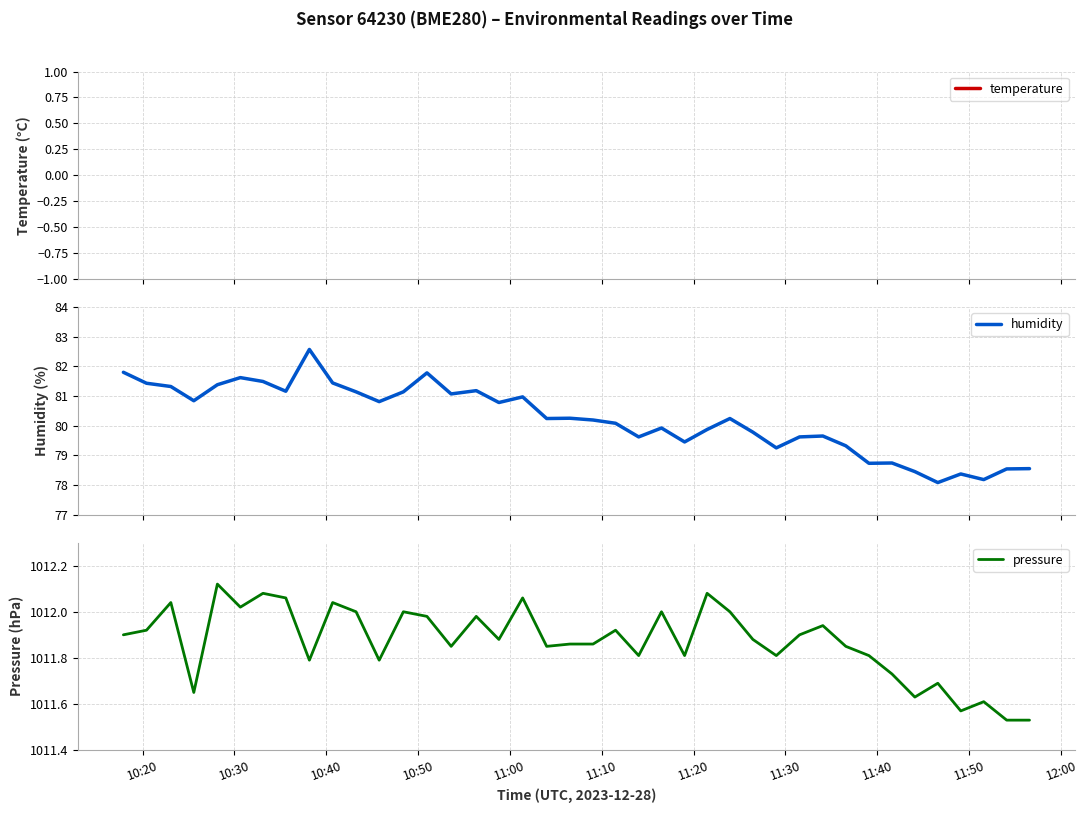

What is the maximum value for humidity?

82.6